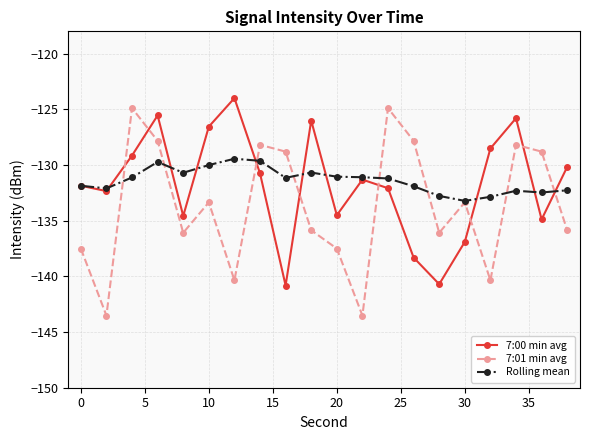

What is the lowest value of the 7:01 min avg series?

-143.5